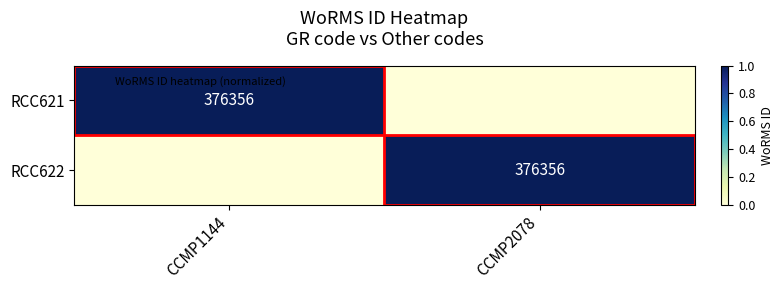

How many values in the RCC622 series are below 1?

1